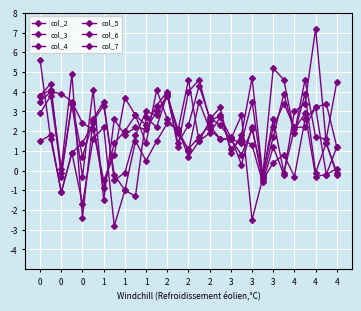

Which category has the lowest value in the col_7 series?

1